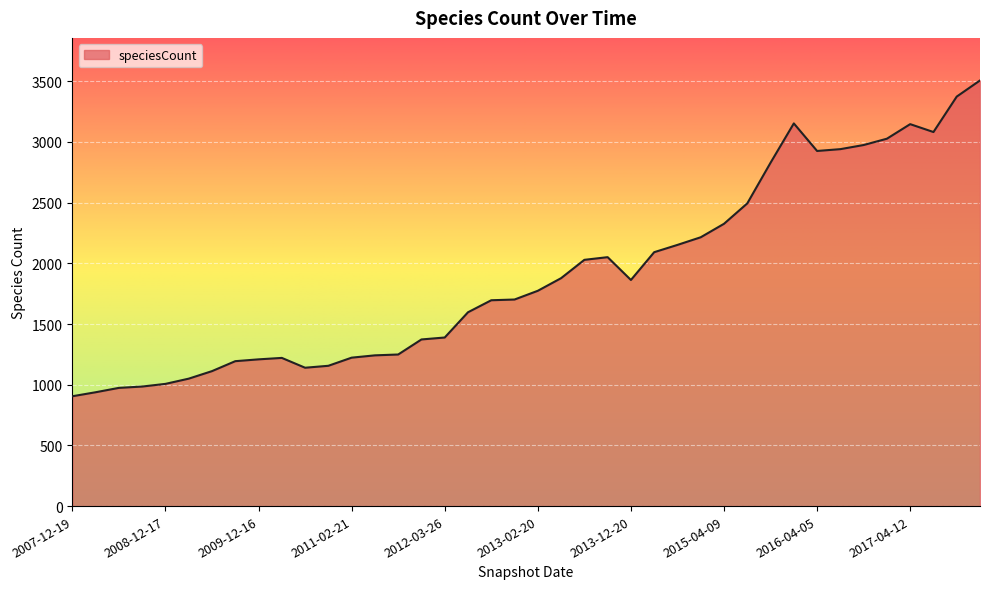

What is the smallest value displayed?

905